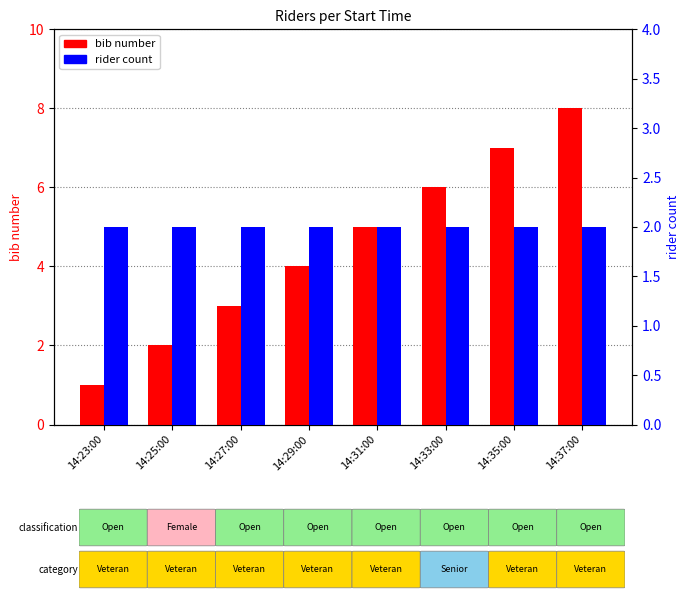

At which label is rider count closest to 2?

14:23:00